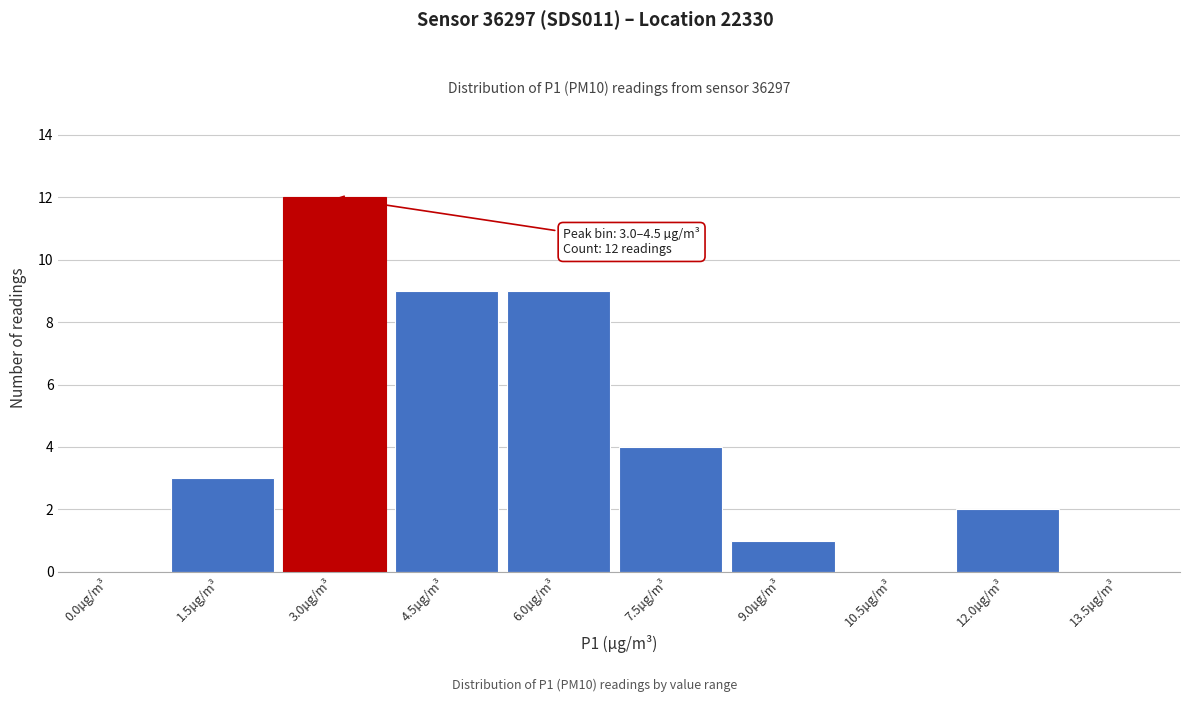

Reading left to right, what are all the values shown in this chart?

0.0µg/m³=0	1.5µg/m³=3	3.0µg/m³=12	4.5µg/m³=9	6.0µg/m³=9	7.5µg/m³=4	9.0µg/m³=1	10.5µg/m³=0	12.0µg/m³=2	13.5µg/m³=0